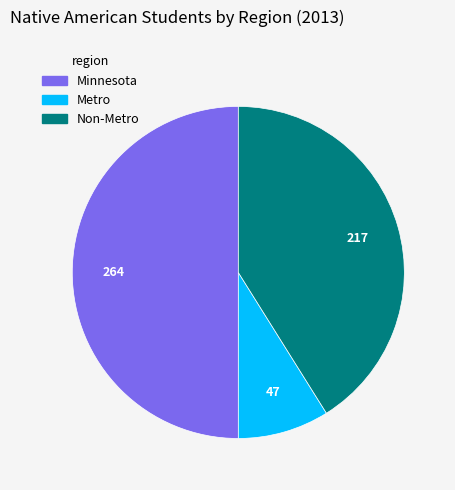

What is the ratio of the value at Non-Metro to the value at Minnesota?

0.8